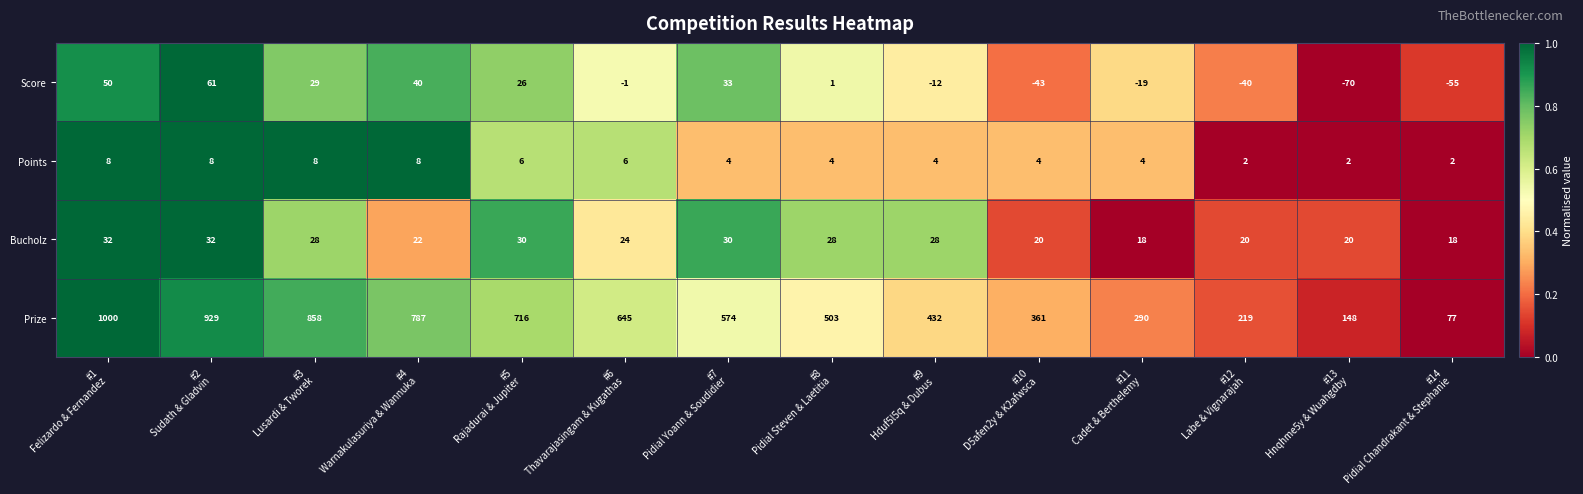

At how many categories does at least one series exceed 0?

14